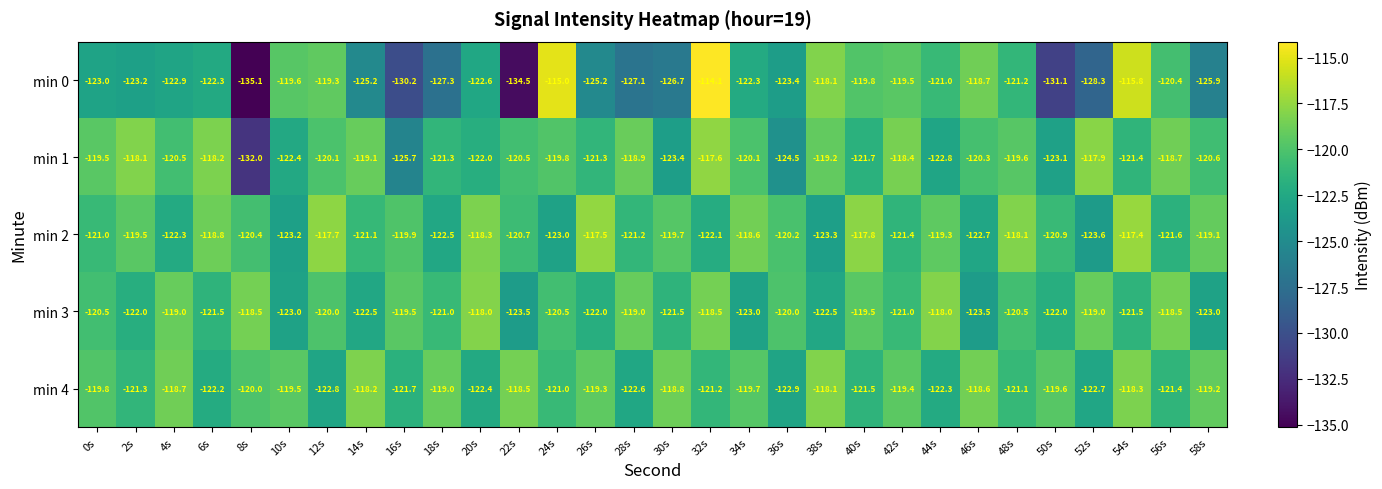

At which category is the sum across all series the highest?

32s